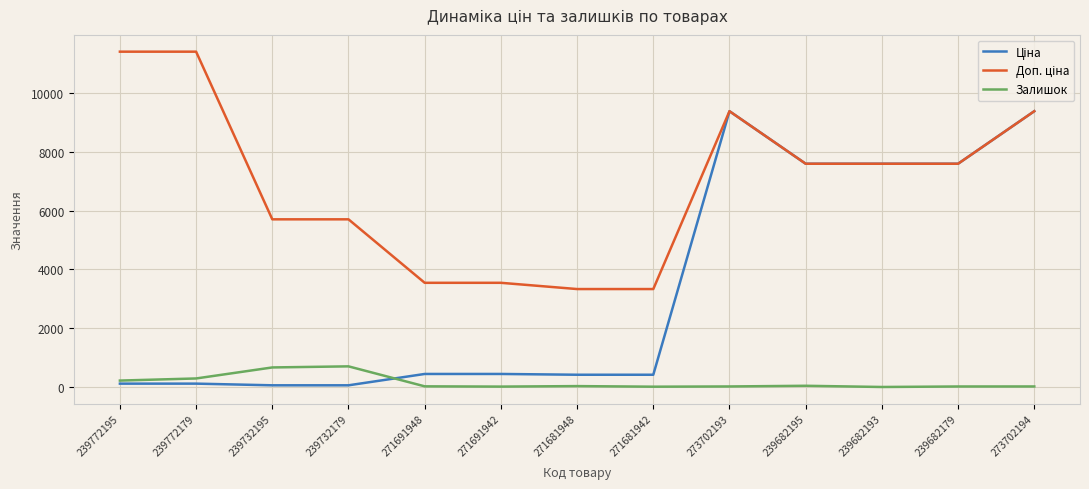

Is it true that Залишок equals 41.0 at 239682195?

True